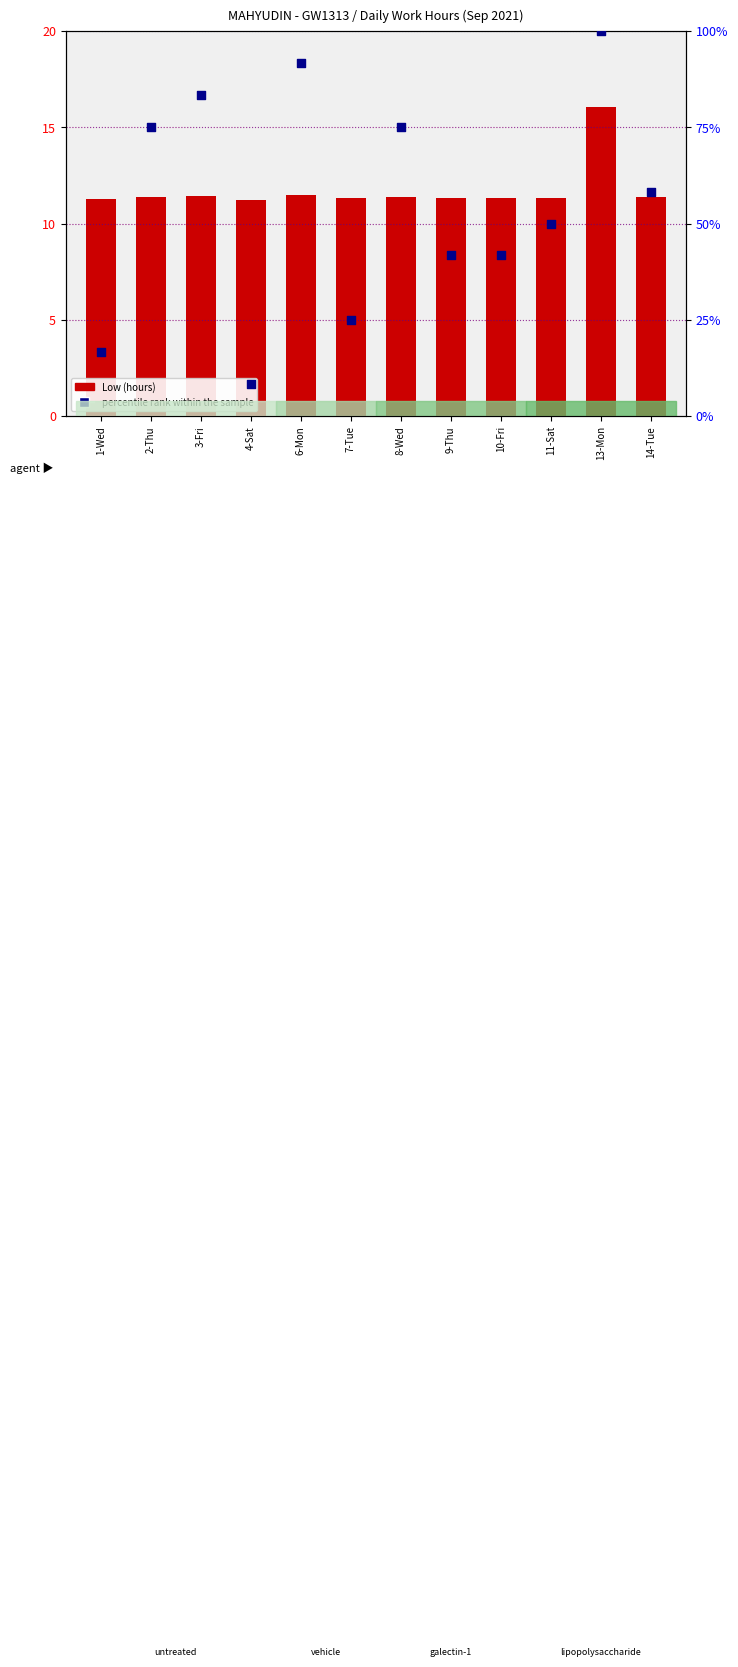

Which series contains the highest Y value?

percentile rank within the sample